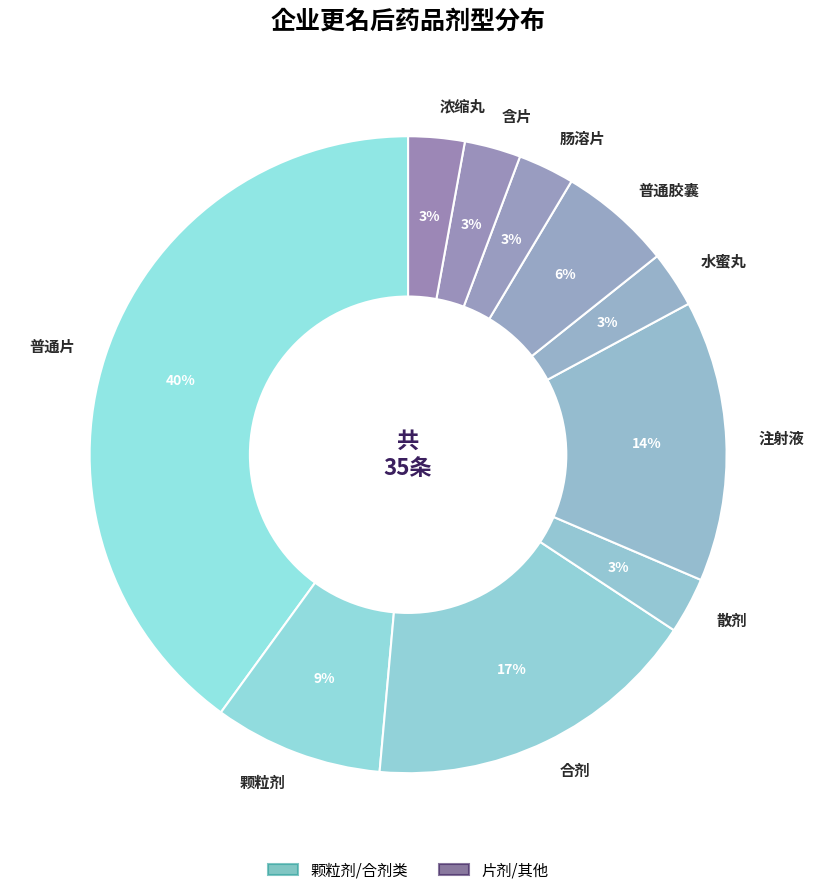

Is it true that 注射液 is 27% of the pie?

False